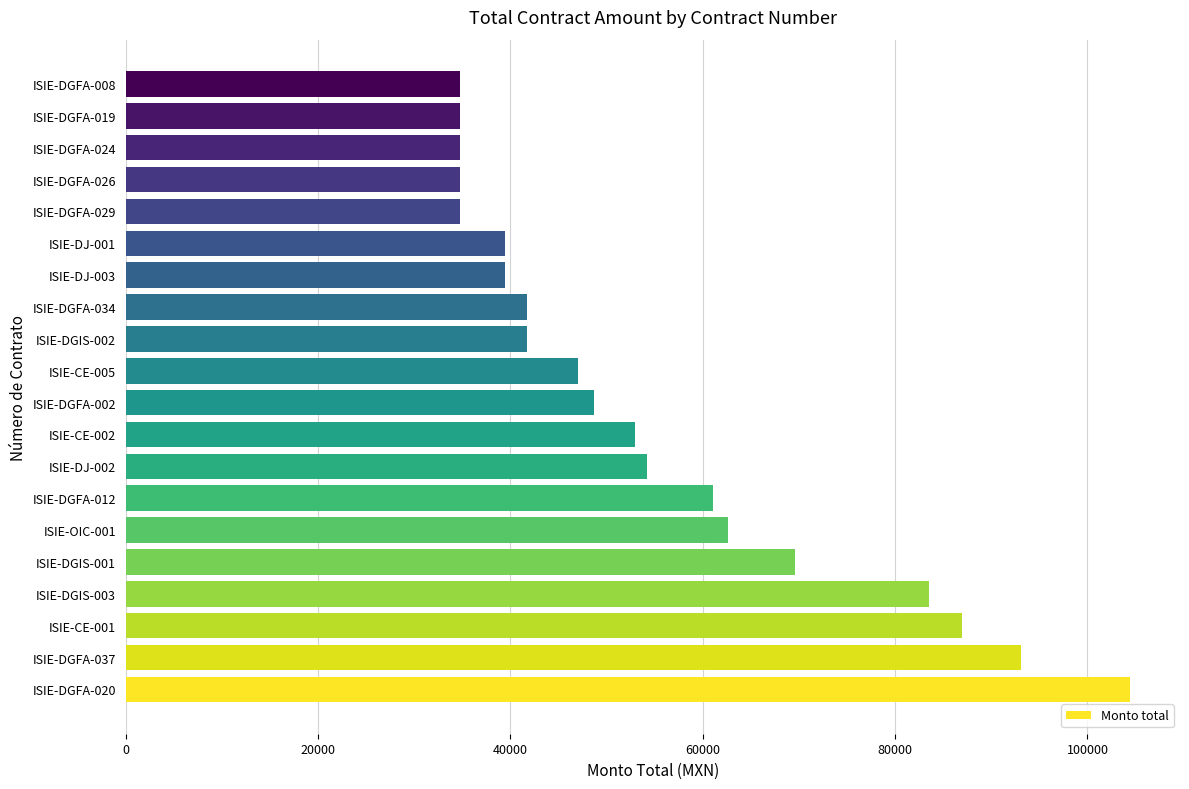

What is the difference between the maximum and minimum values?

69600.0